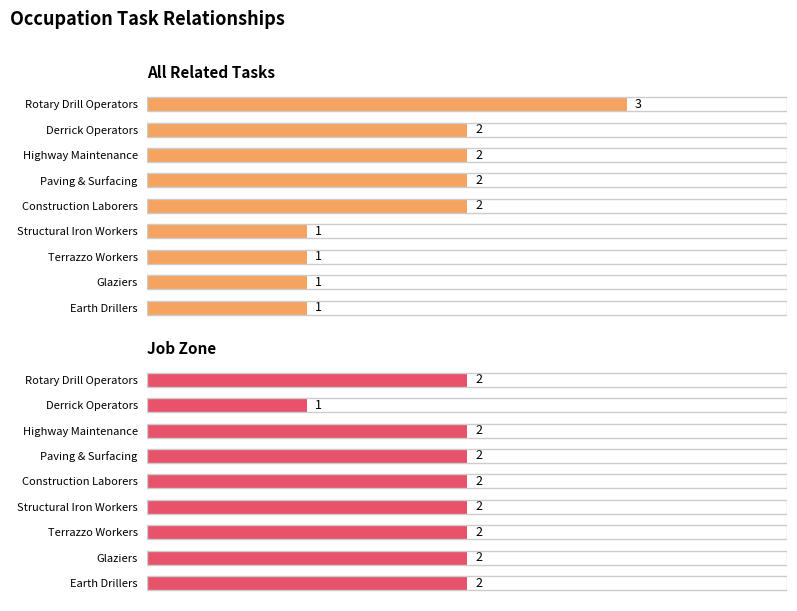

Is it true that Job Zone equals 3 at 6?

False